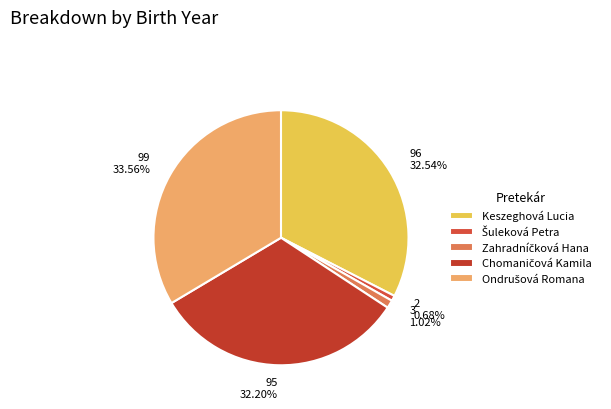

How many slices are in this pie chart?

5